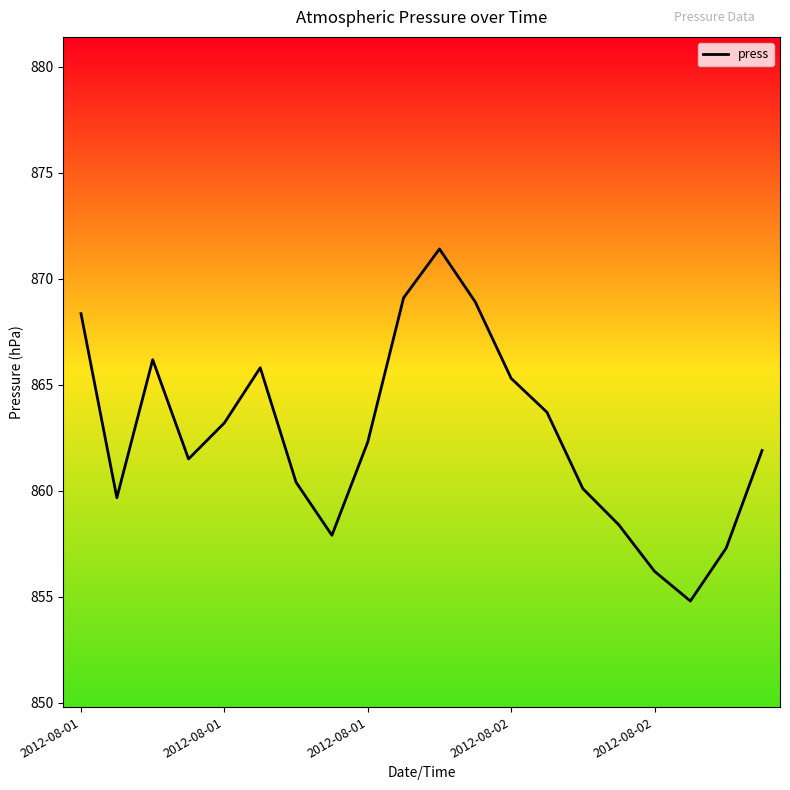

What is the minimum value shown in the chart?

854.8